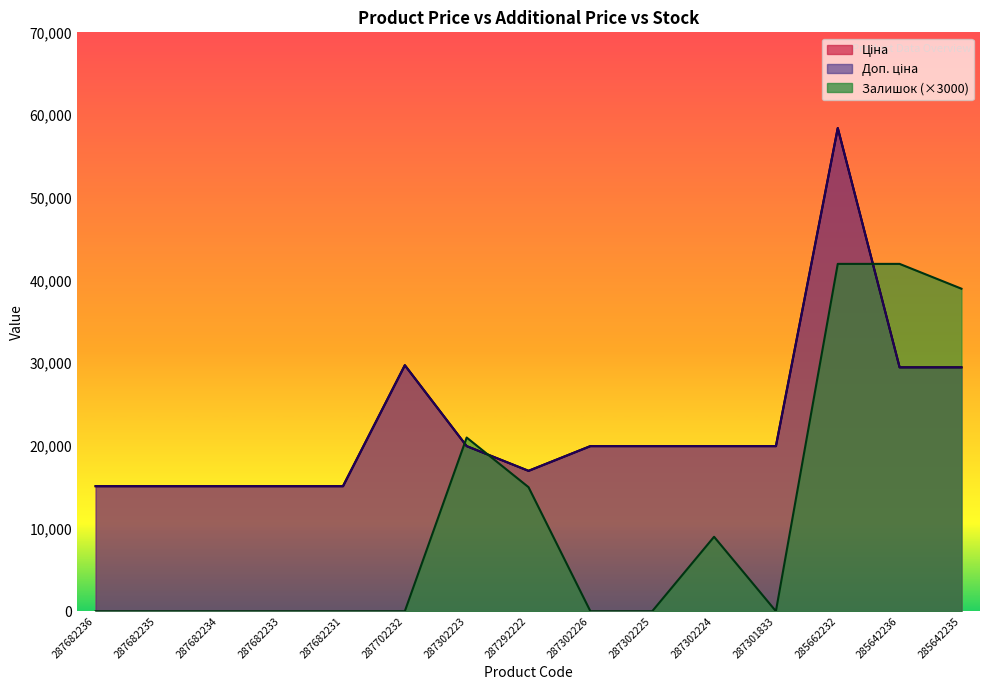

Where is the first local minimum for Ціна?

287292222